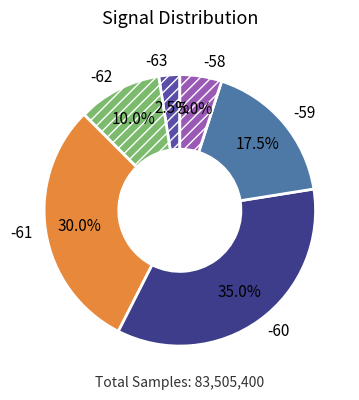

What is the ratio of the value at -60 to the value at -59?

2.0